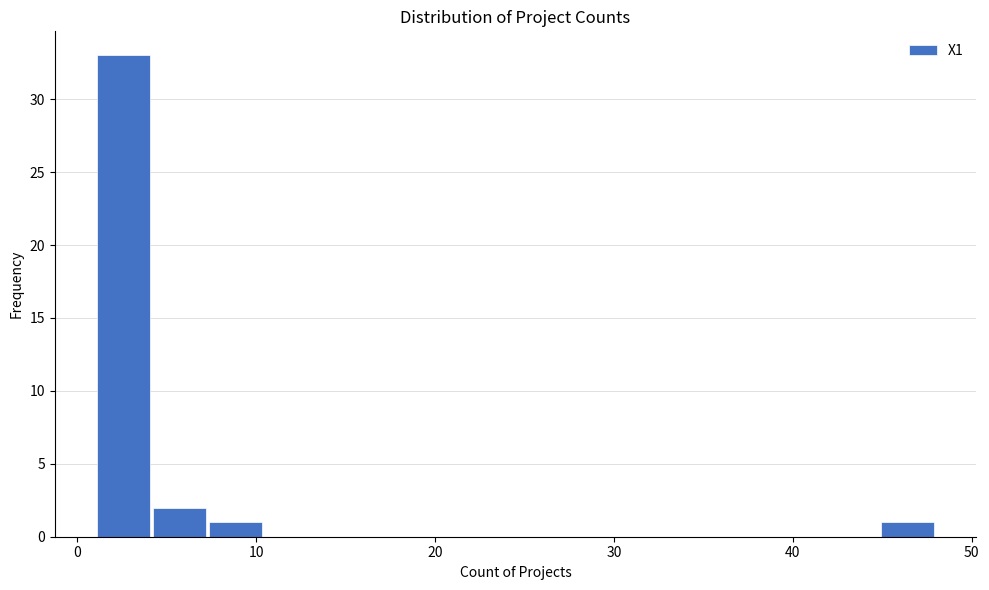

Around what value on the x-axis is the tallest bar? Give the approximate position of its centre, as read against the axis.

3